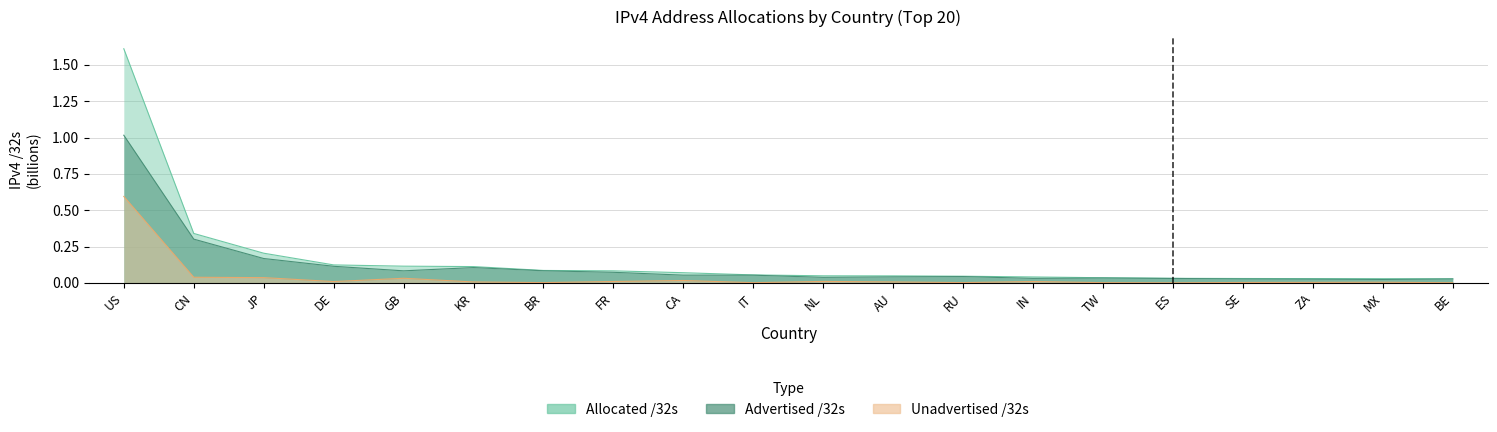

Reading right to left, what are all the values shown in this chart?

Allocated /32s: 0.0	0.0	0.0	0.0	0.0	0.0	0.0	0.0	0.0	0.0	0.1	0.1	0.1	0.1	0.1	0.1	0.1	0.2	0.3	1.6
Advertised /32s: 0.0	0.0	0.0	0.0	0.0	0.0	0.0	0.0	0.0	0.0	0.1	0.1	0.1	0.1	0.1	0.1	0.1	0.2	0.3	1.0
Unadvertised /32s: 0.0	0.0	0.0	0.0	0.0	0.0	0.0	0.0	0.0	0.0	0.0	0.0	0.0	0.0	0.0	0.0	0.0	0.0	0.0	0.6